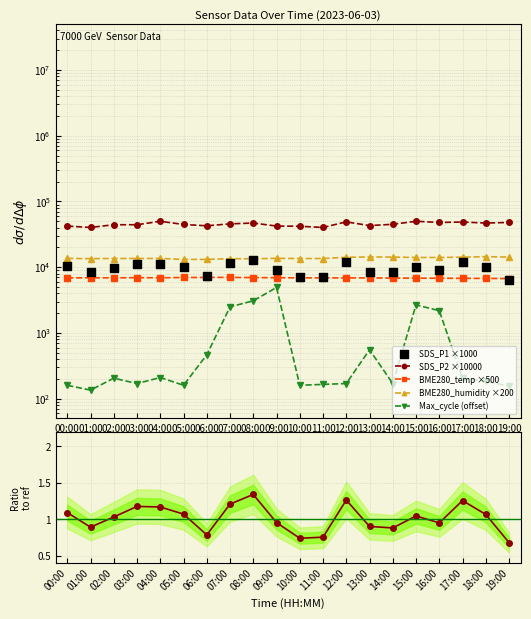

Is the value of SDS_P2 ×10000 at 08:00 greater than the value of SDS_P1 ×1000 at 16:00?

Yes